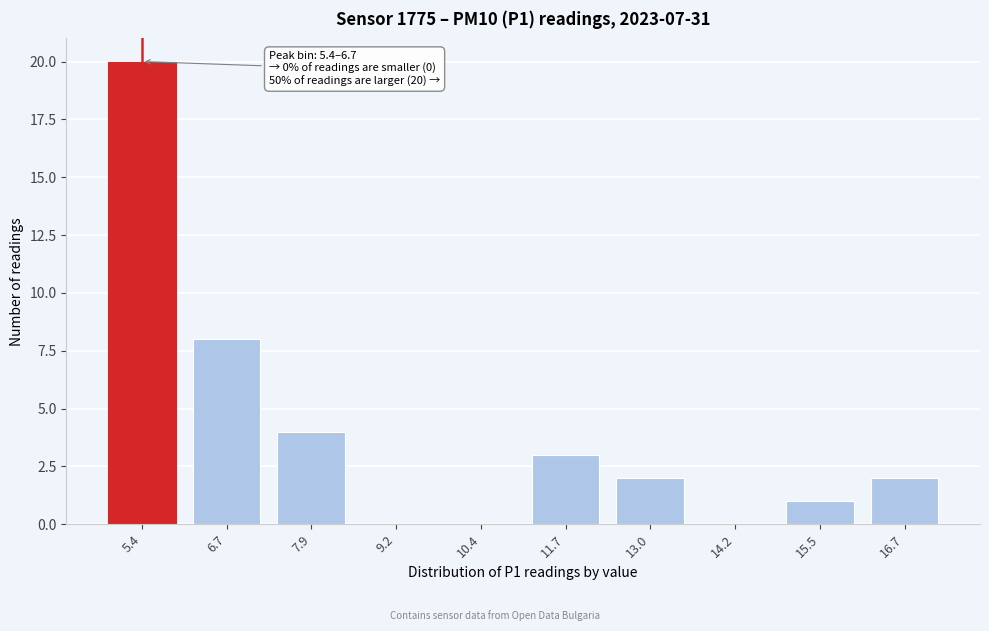

Reading left to right, extract all data points from this chart.

5.4=20	6.7=8	7.9=4	9.2=0	10.4=0	11.7=3	13.0=2	14.2=0	15.5=1	16.7=2